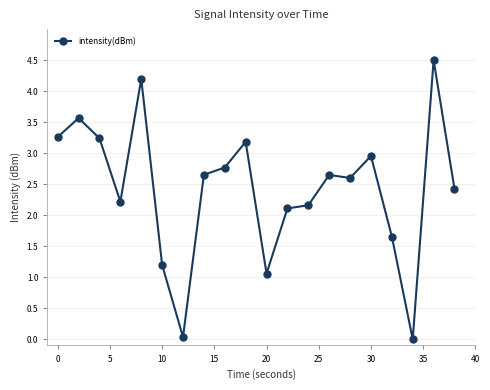

How many values are below 2?

5